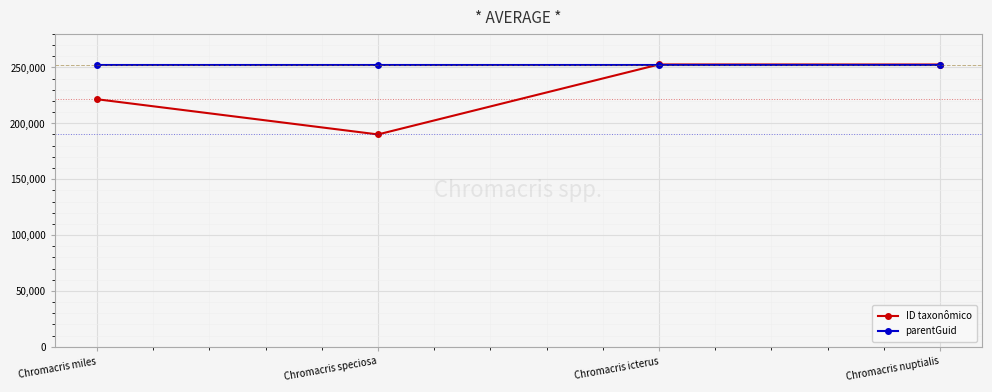

Which series has the largest total across all categories?

parentGuid